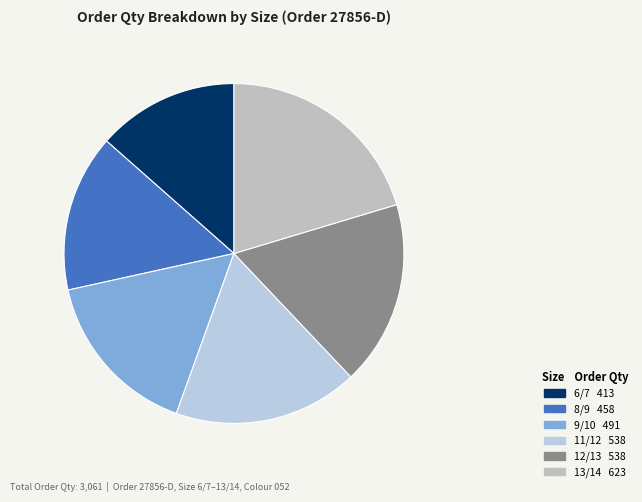

What is the largest slice in the pie chart?

13/14